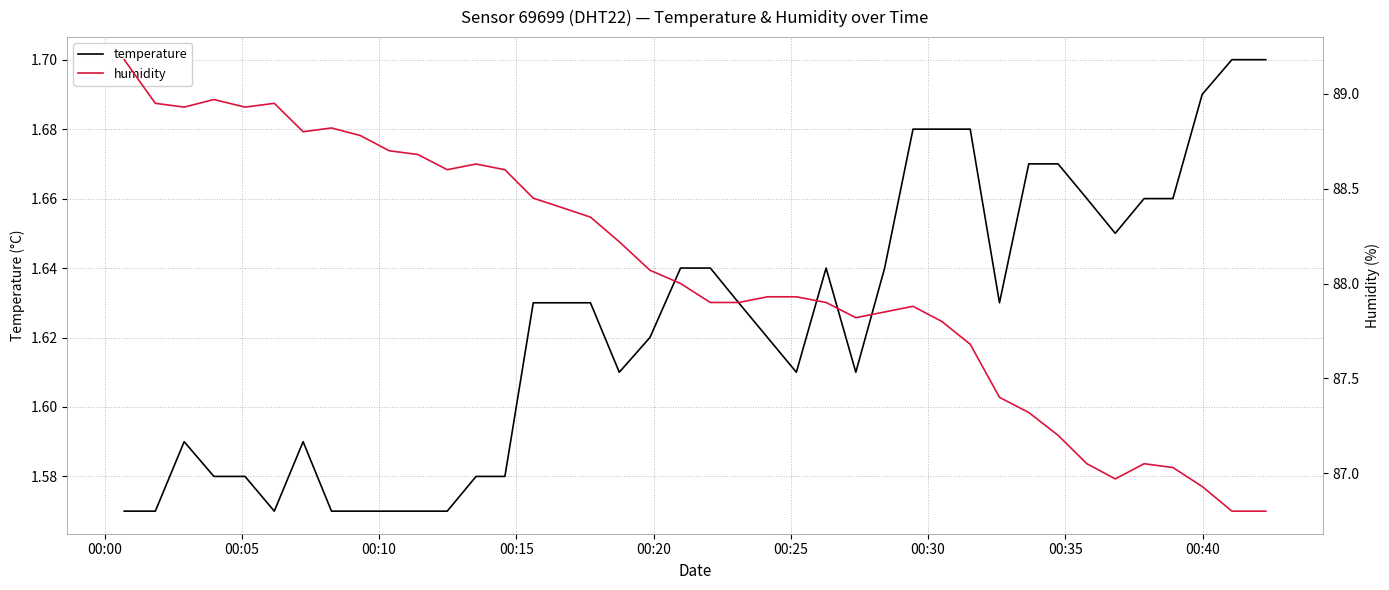

The value of temperature at 12 is 2.1. True or false?

False